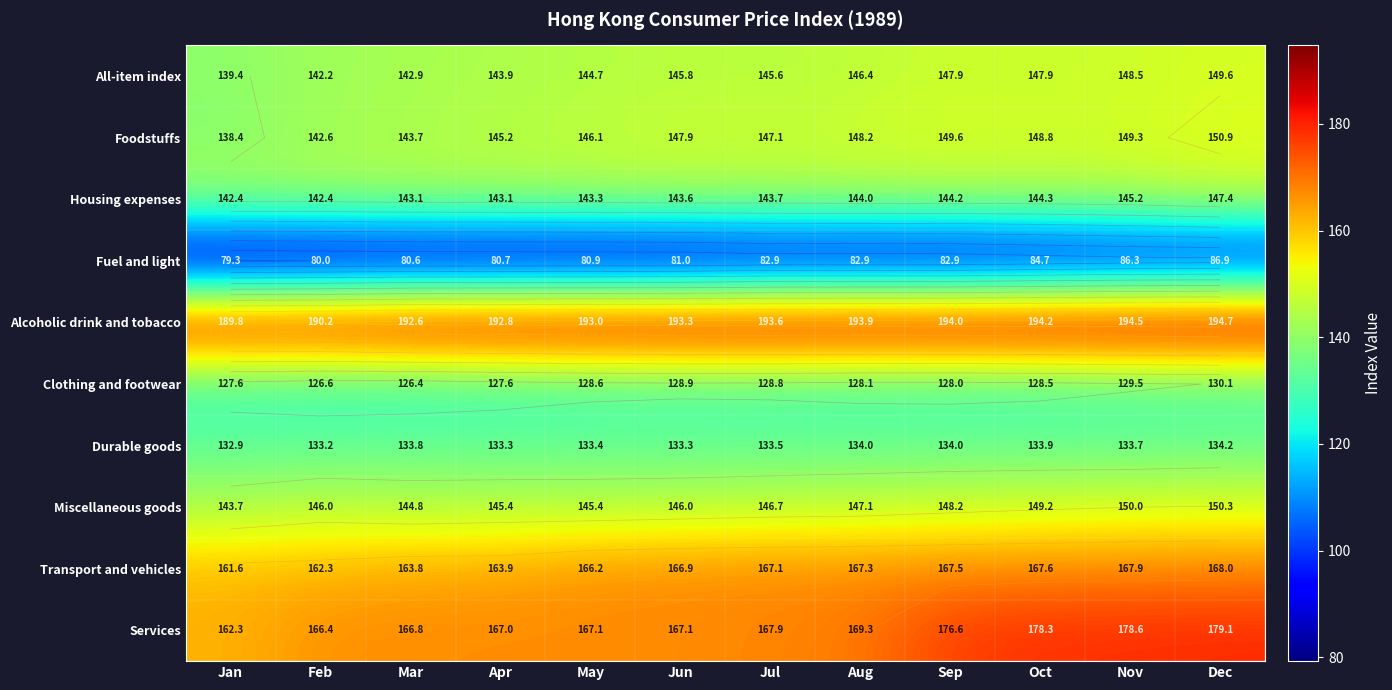

Which series changed the most between Feb and Sep?

Services